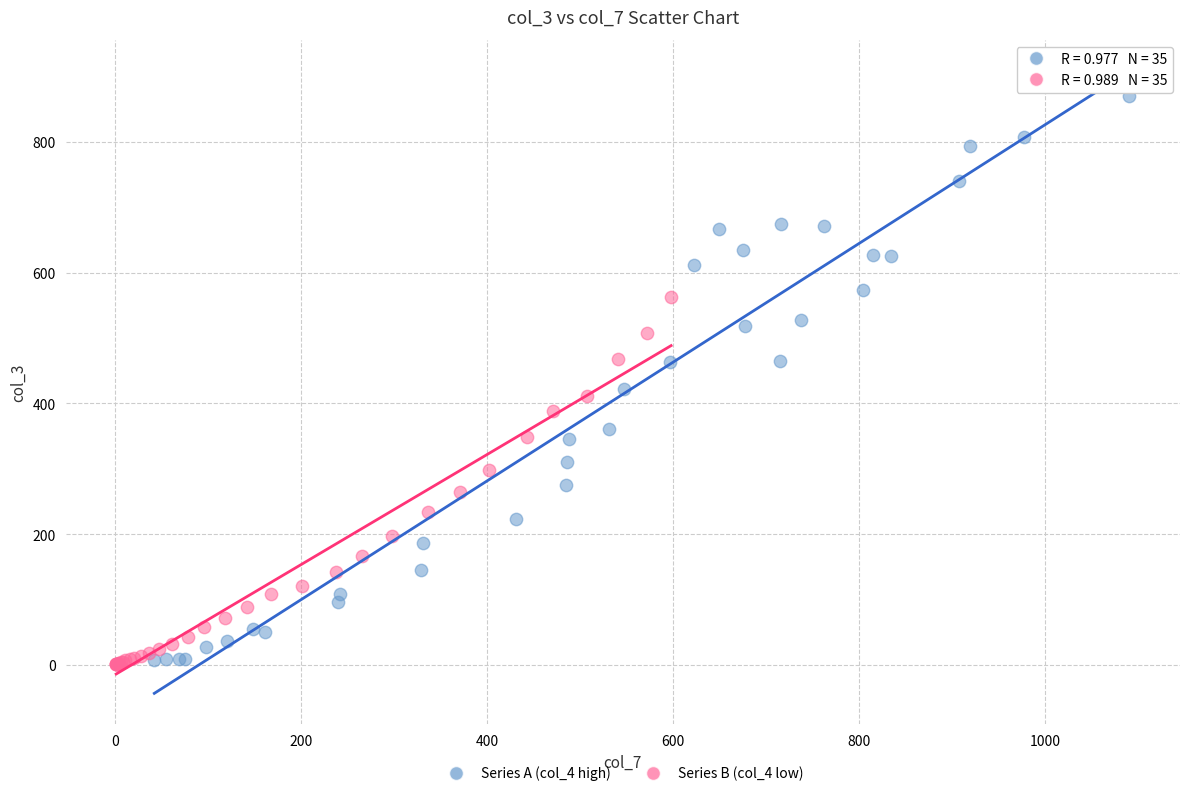

Which series has the widest spread of Y values?

Series A (col_4 high)